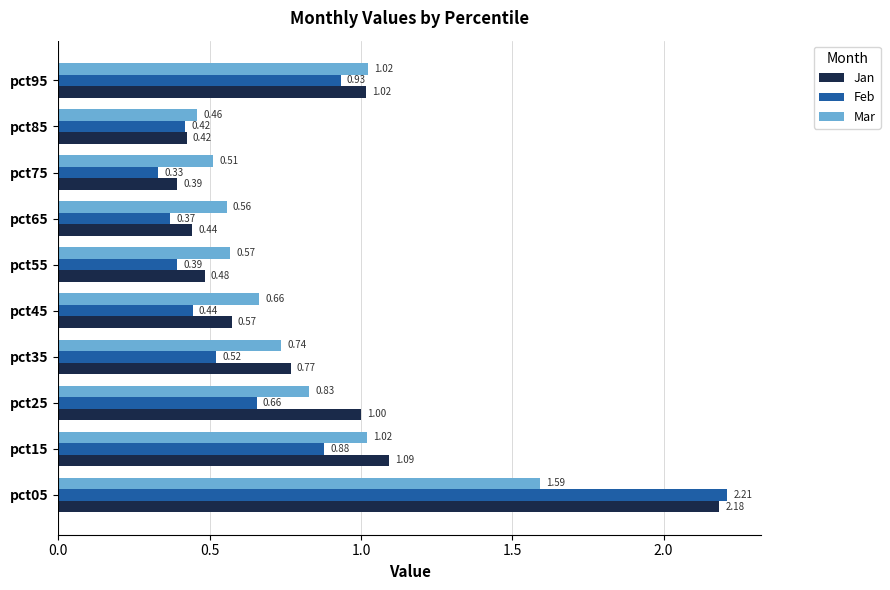

Which series has the largest range (max minus min)?

Feb